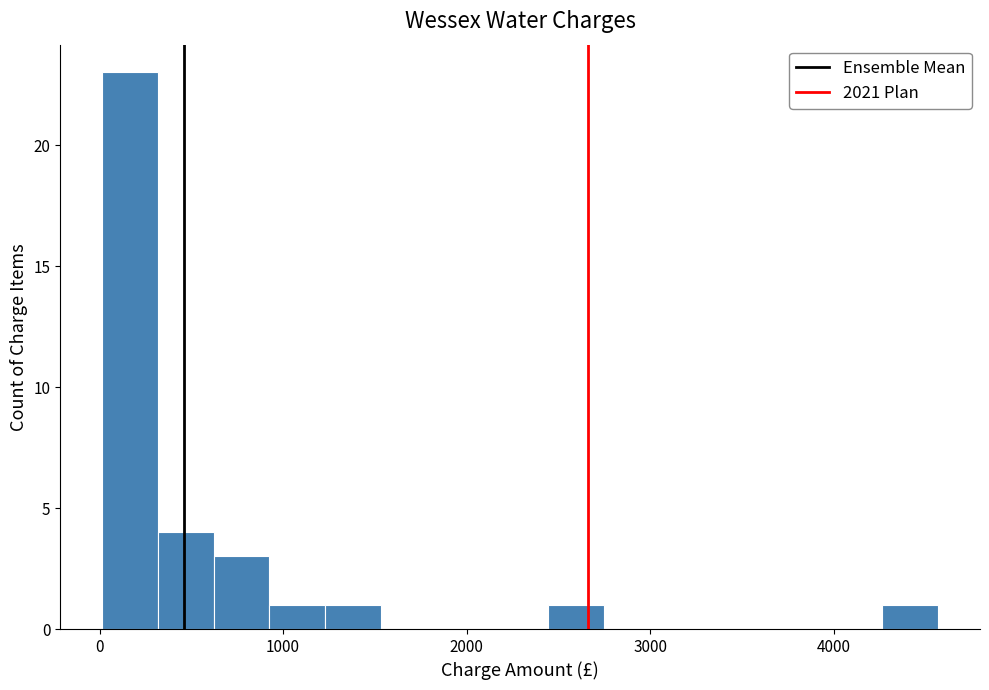

Read against the x-axis, roughly where is the centre of the tallest bar?

200